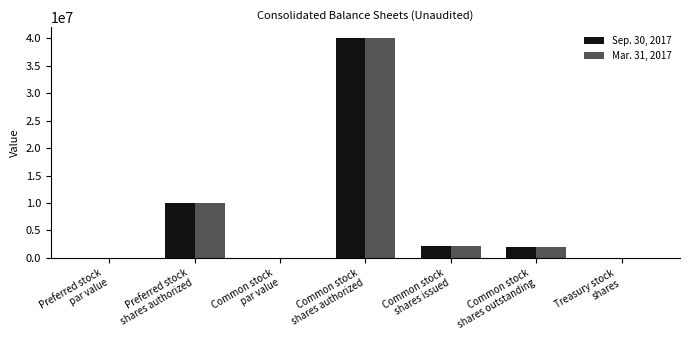

At which label does Mar. 31, 2017 first exceed 2037266?

Preferred stock
shares authorized